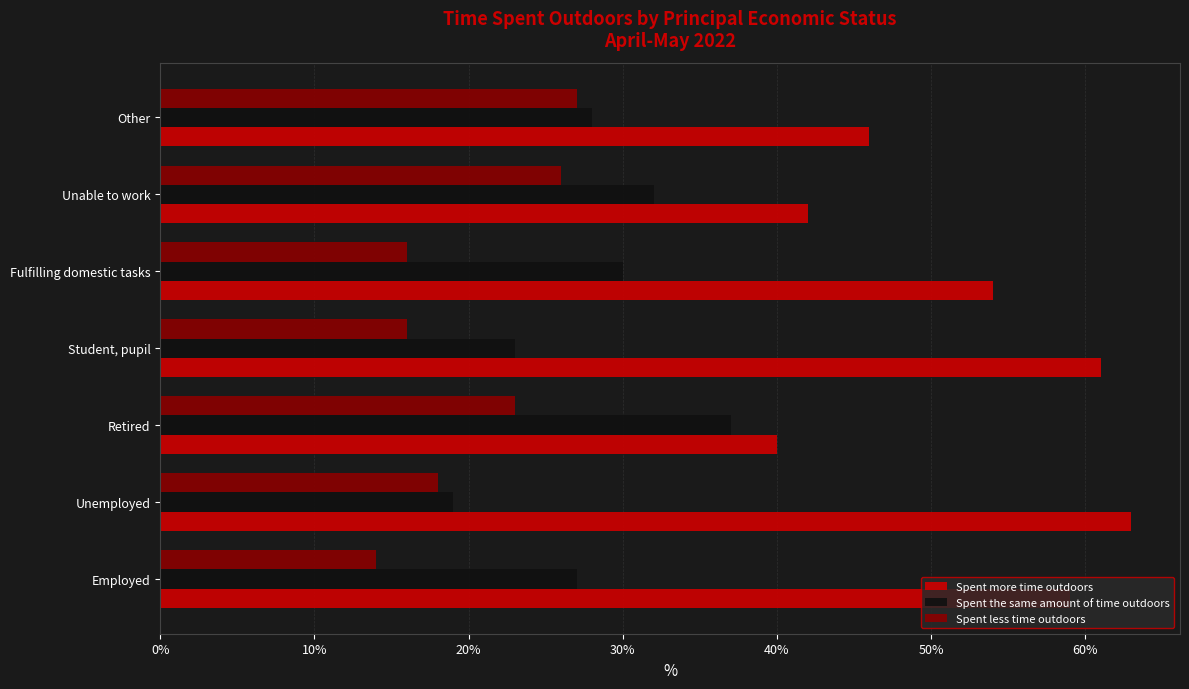

At which label does Spent the same amount of time outdoors reach its peak?

Retired